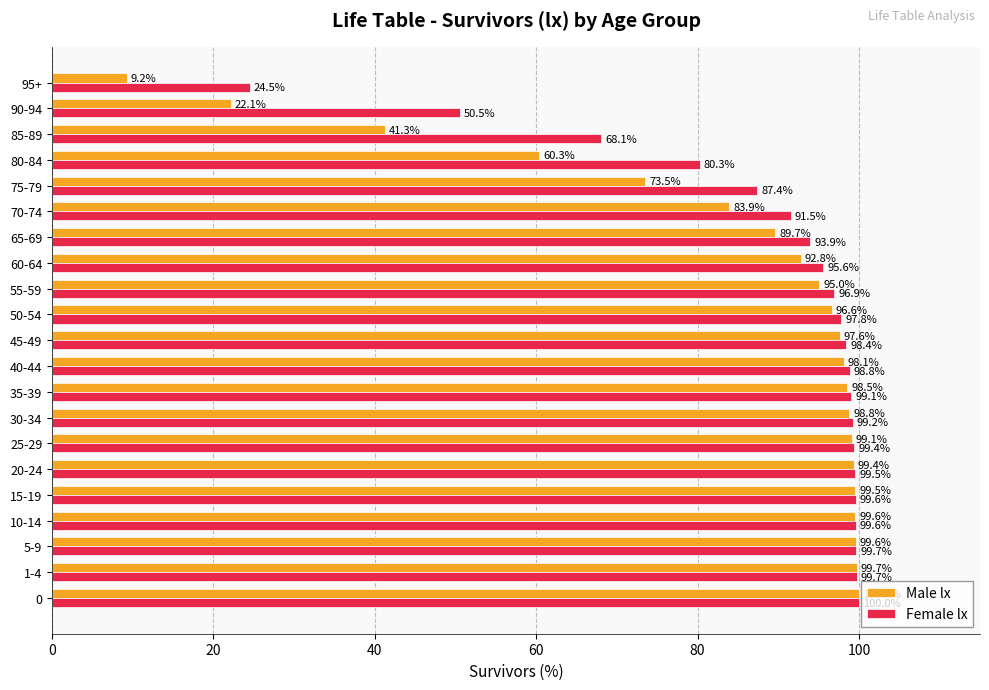

What is the average value of the Female lx series?

89.5